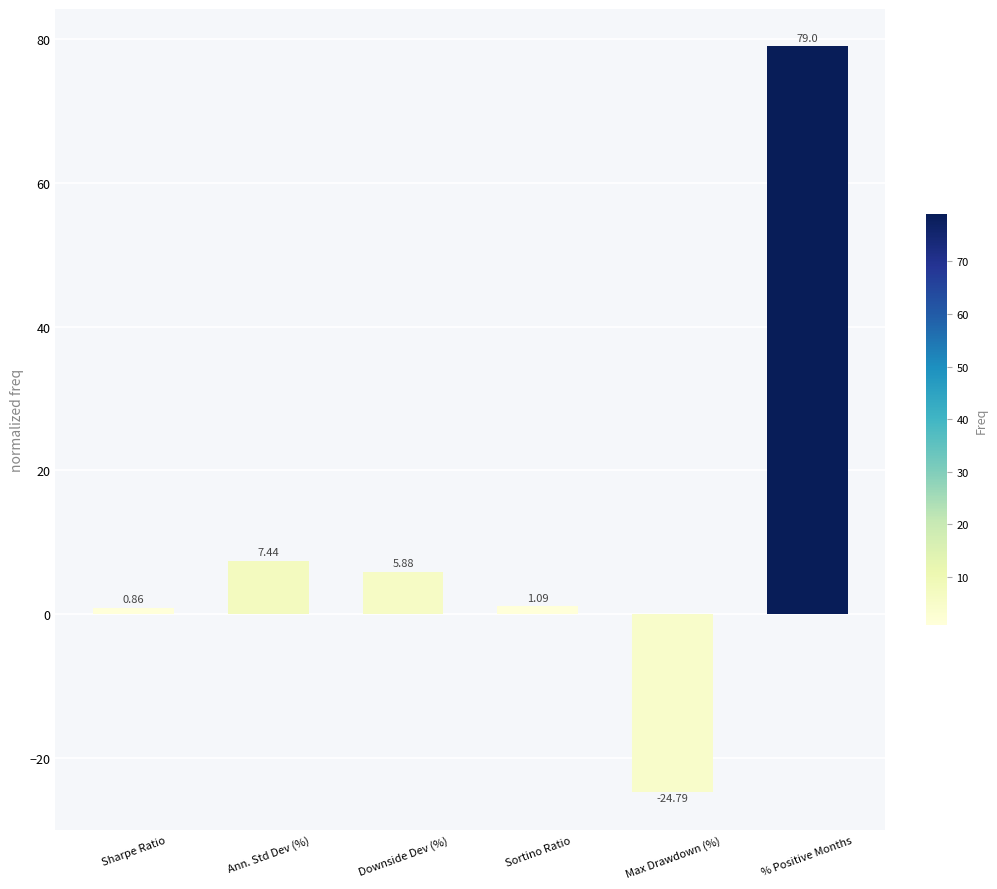

What is the label of the 3rd bar from the left?

Downside Dev (%)